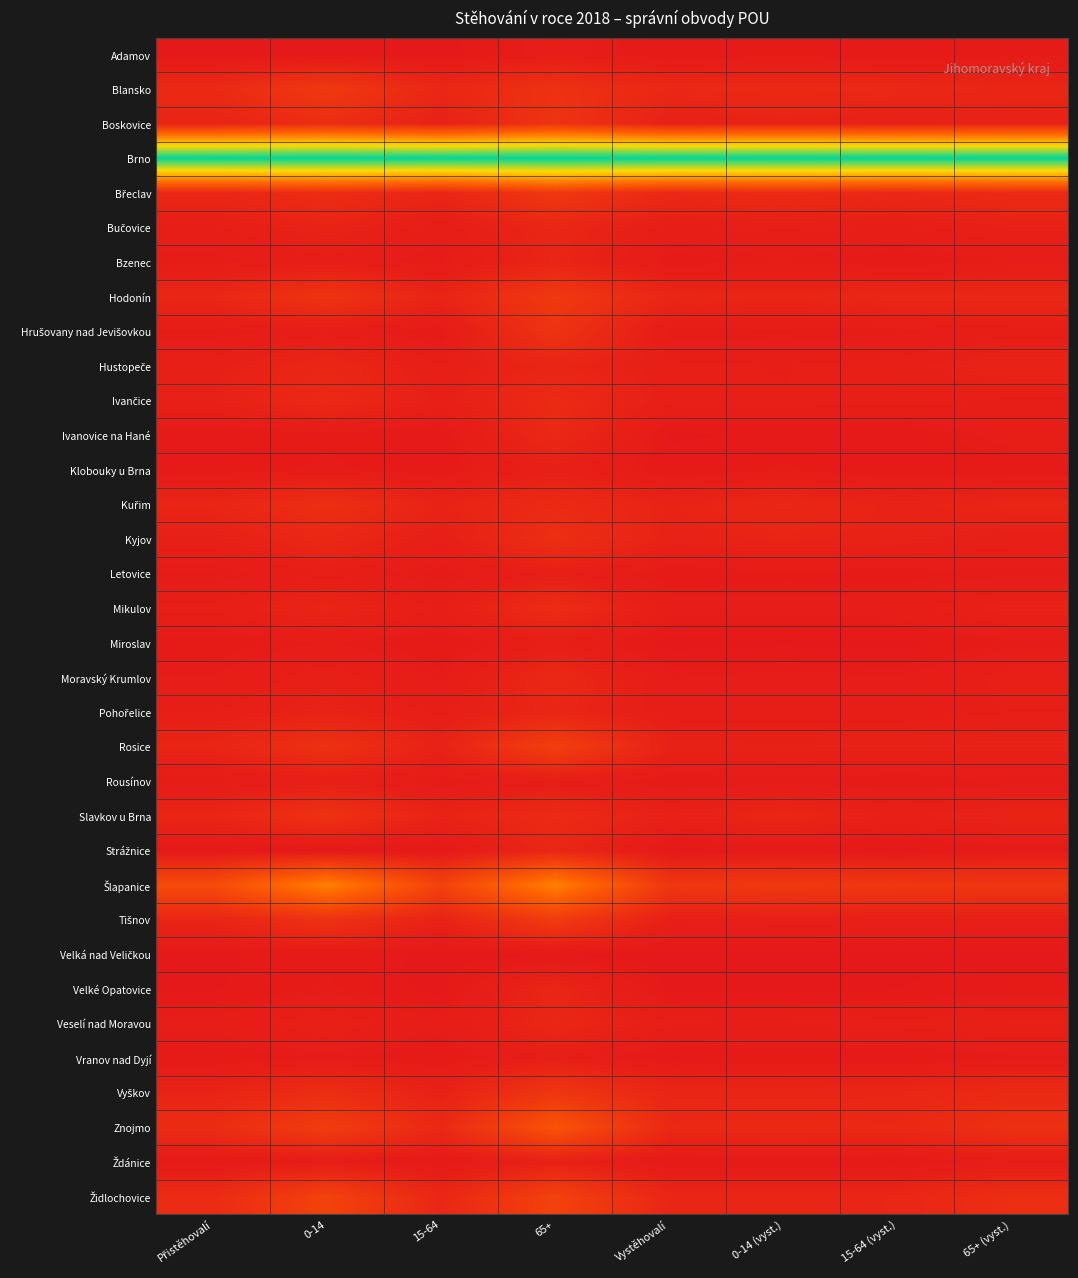

Which series has the largest total across all categories?

Brno